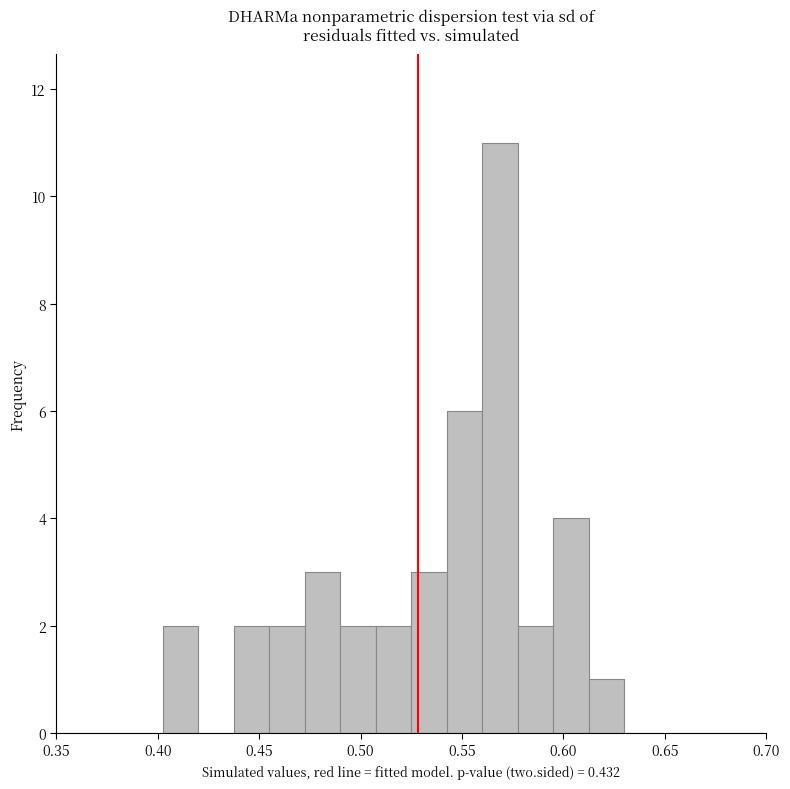

Read against the x-axis, roughly where is the centre of the tallest bar?

0.570